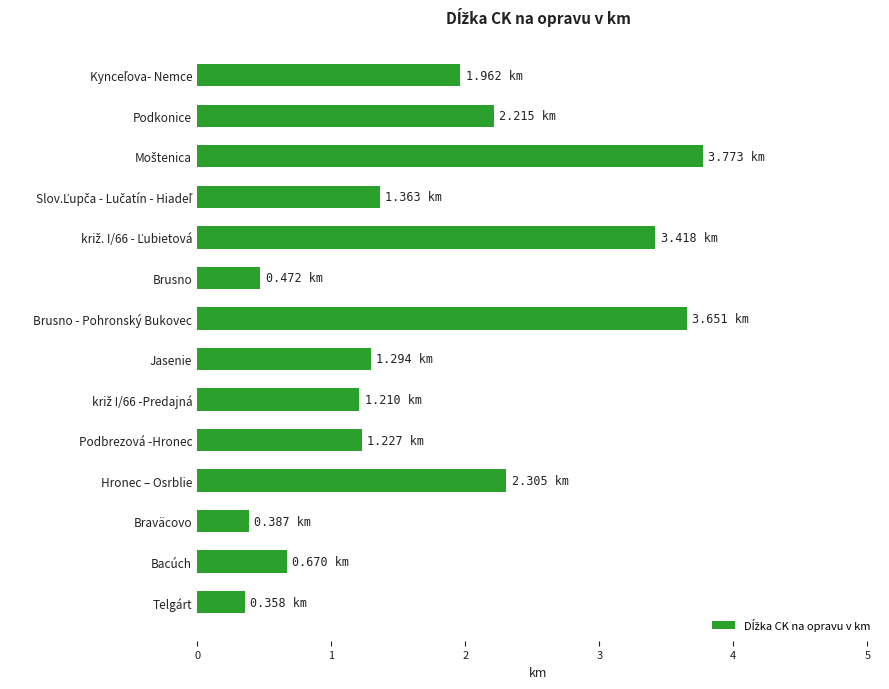

What is the sum of all values?

24.3